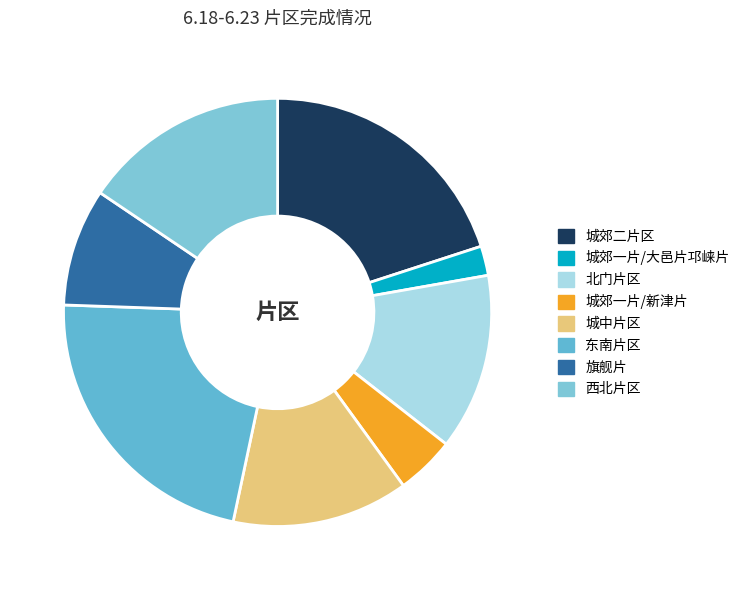

To the nearest percent, what is the average slice percentage?

12%